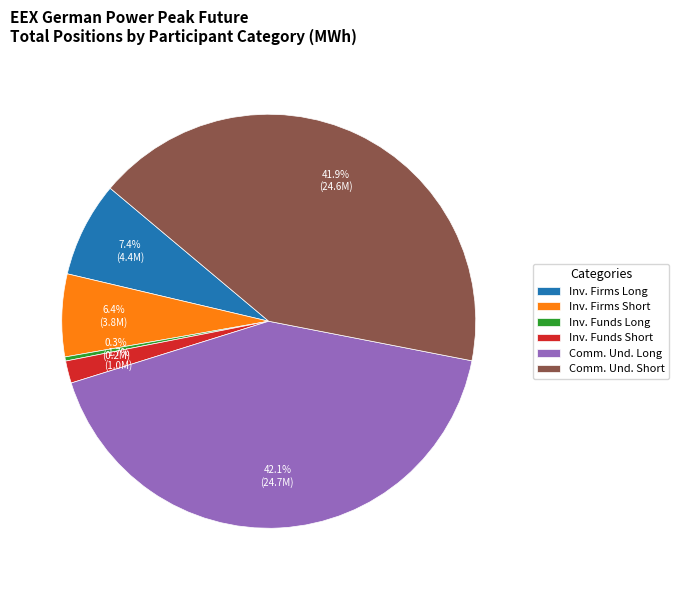

Is there a majority slice in this chart?

No